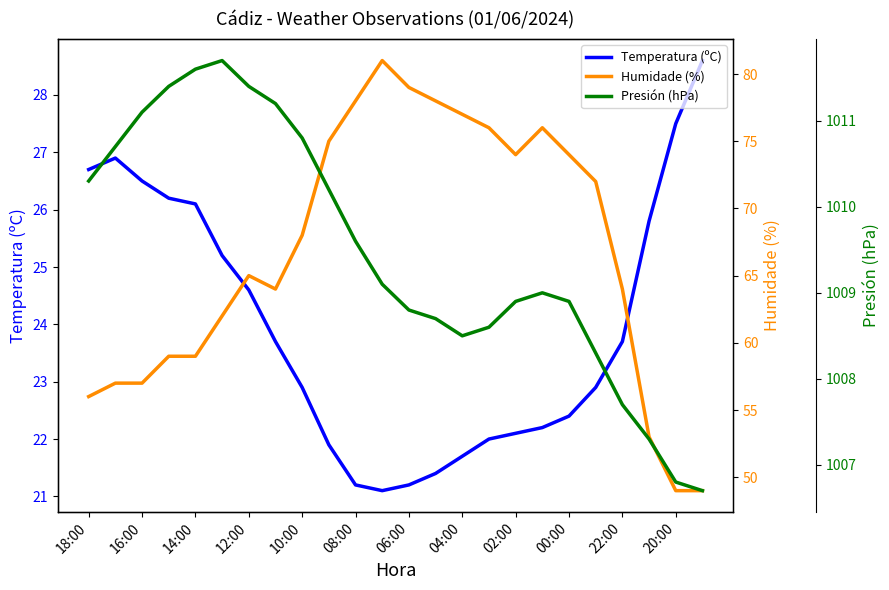

Where does the Temperatura (ºC) series first go above 23?

18:00